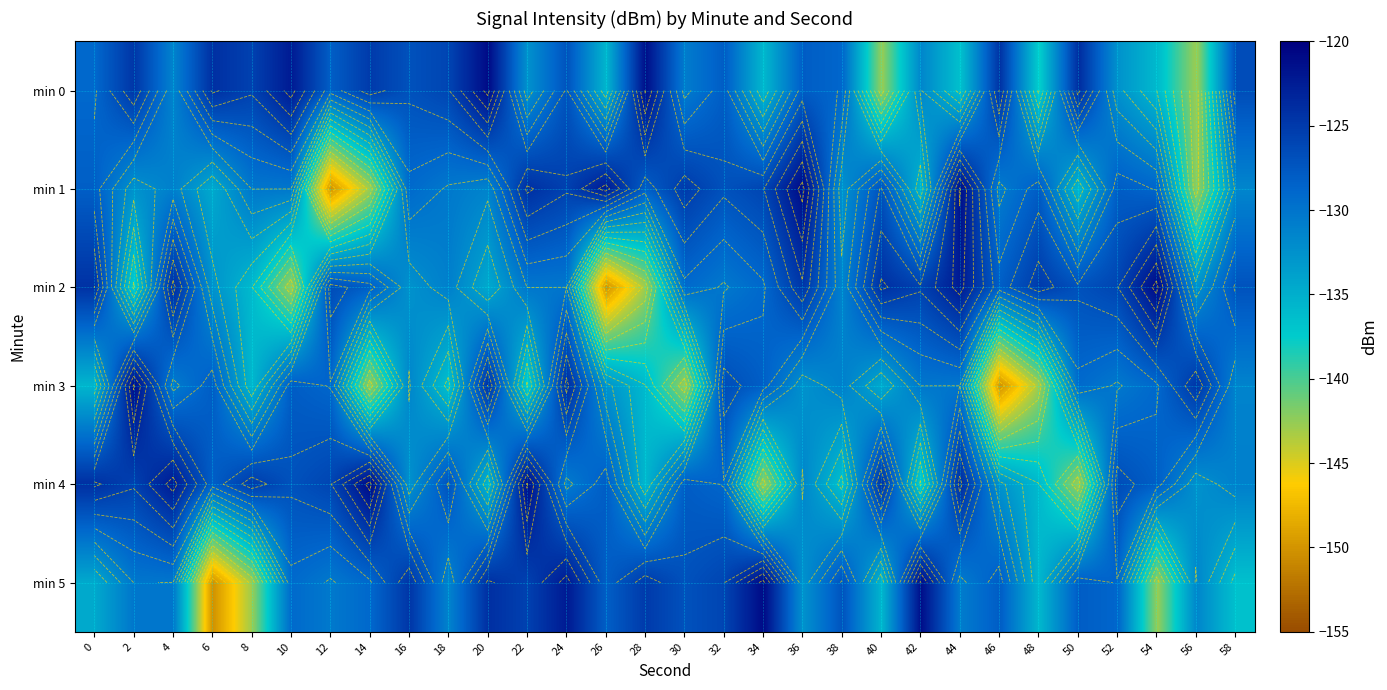

Rank the categories by min 0 value from lowest to highest.

56, 40, 48, 44, 54, 34, 26, 52, 22, 42, 4, 30, 0, 38, 12, 36, 32, 24, 16, 58, 18, 8, 14, 2, 46, 6, 50, 10, 28, 20